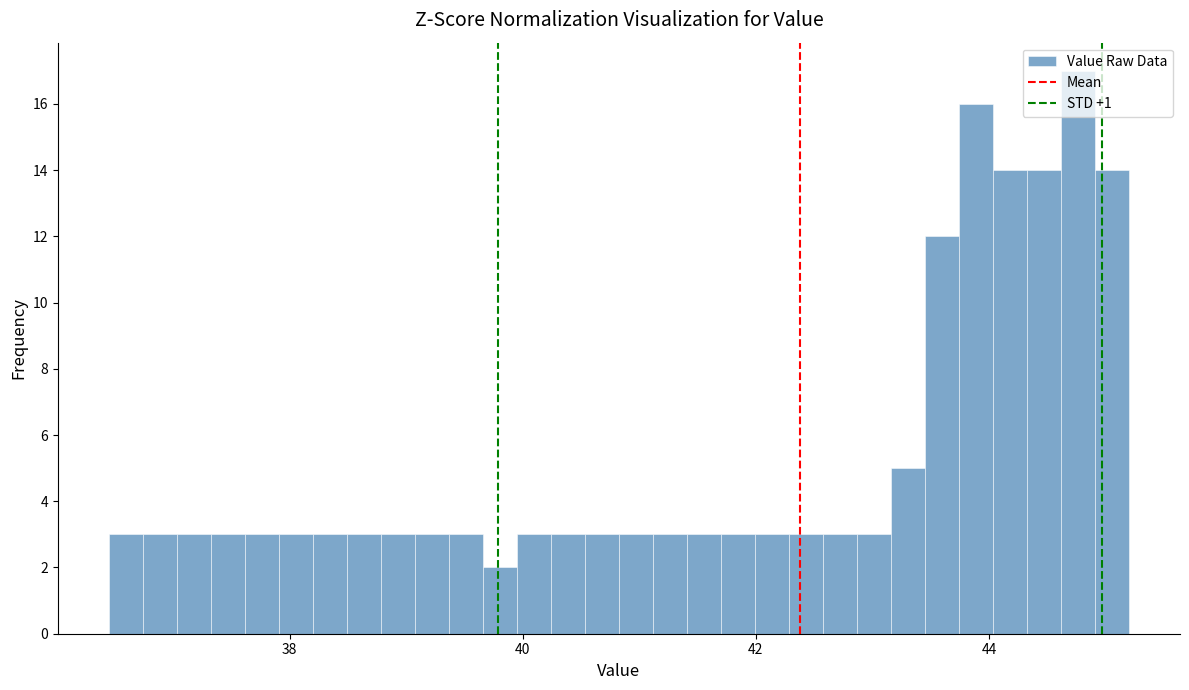

Around what value on the x-axis is the tallest bar? Give the approximate position of its centre, as read against the axis.

44.8